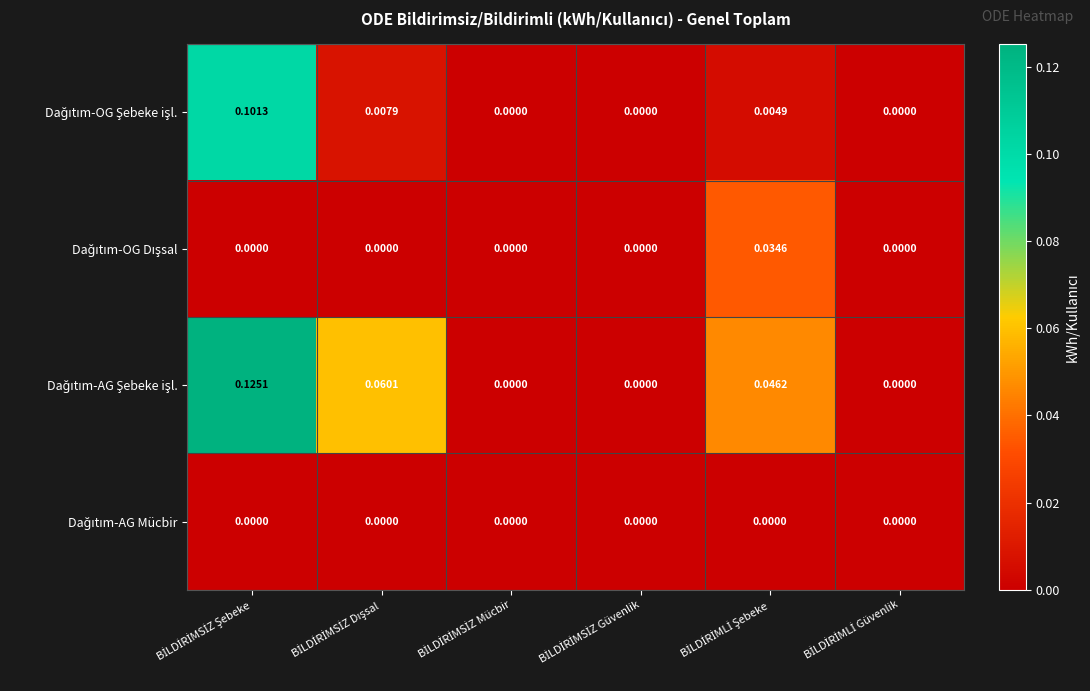

Count the number of data series in this chart.

4